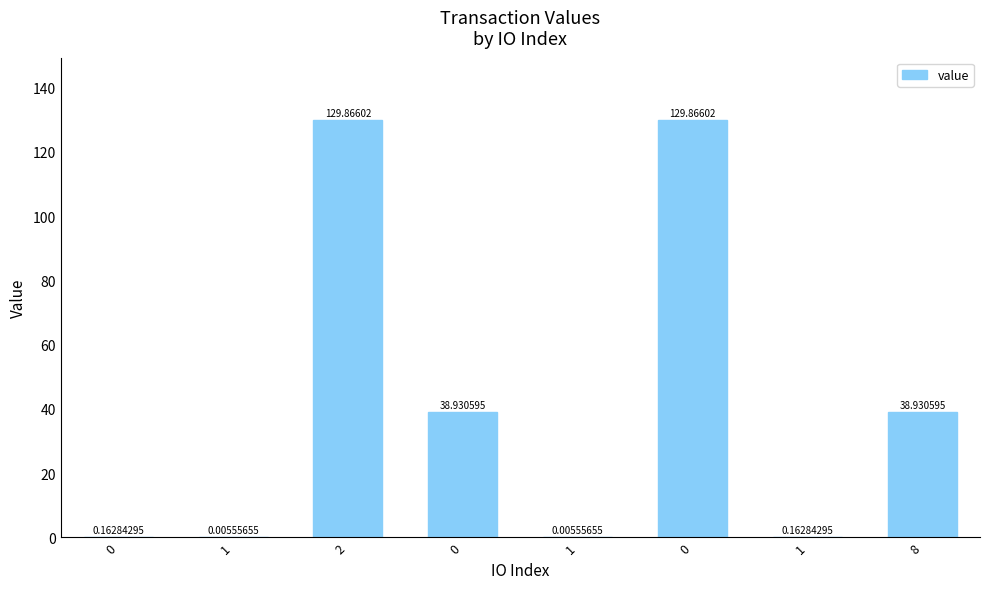

The chart shows a value of 38.9 at 0. True or false?

True